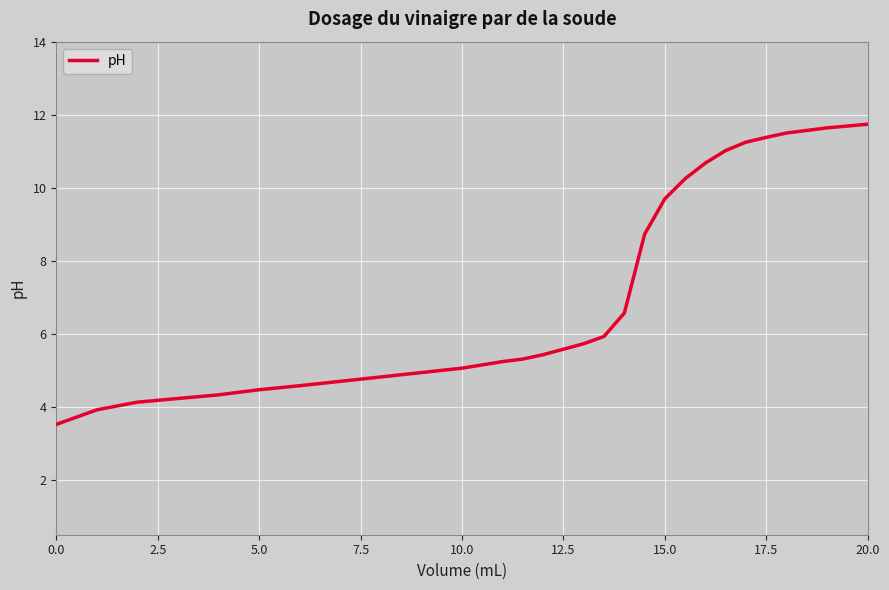

Count the number of data series in this chart.

1